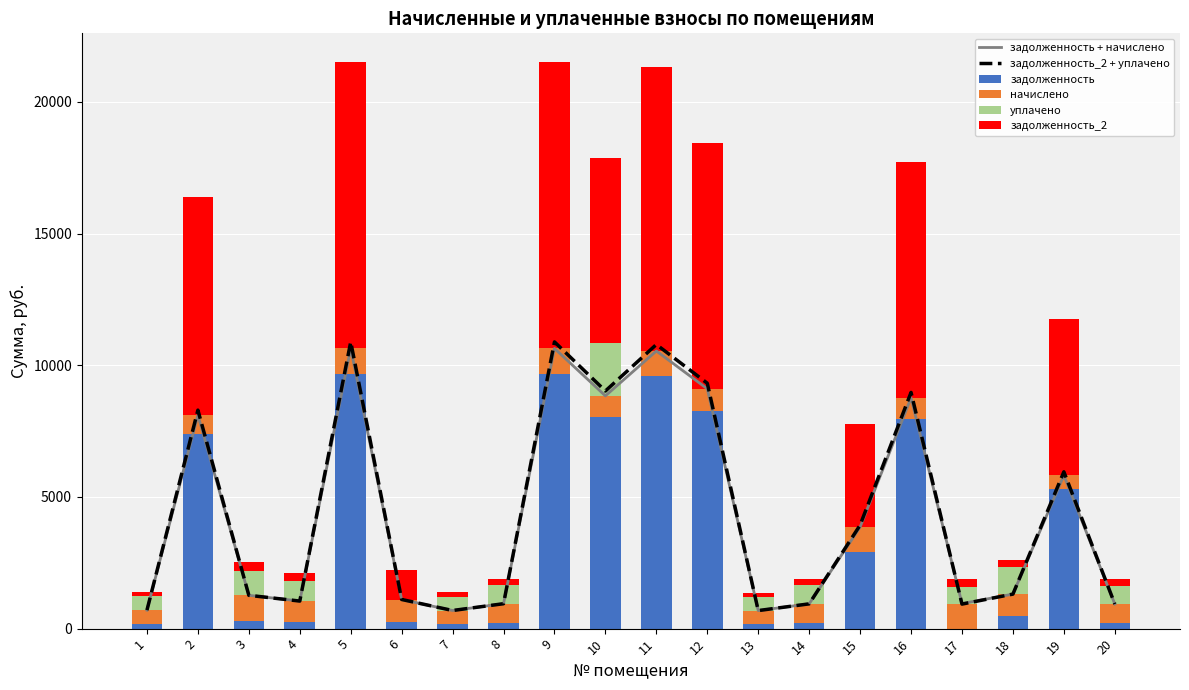

Are the bars horizontal?

No